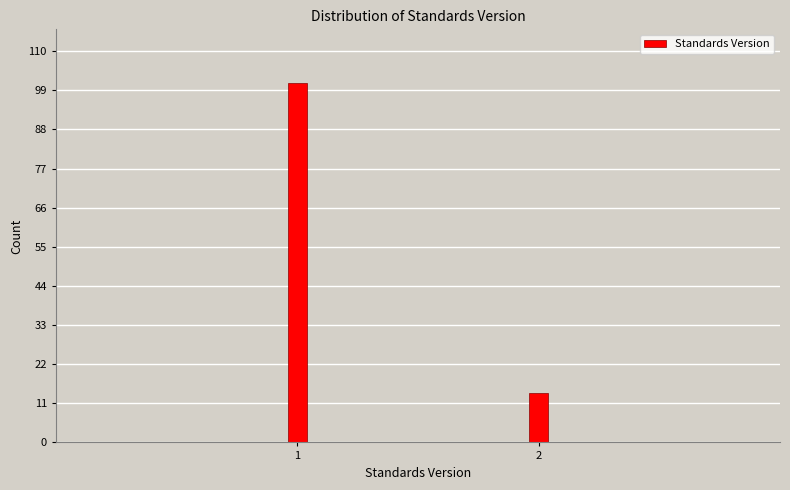

Reading left to right, transcribe all the data shown in this chart.

1=101	2=14